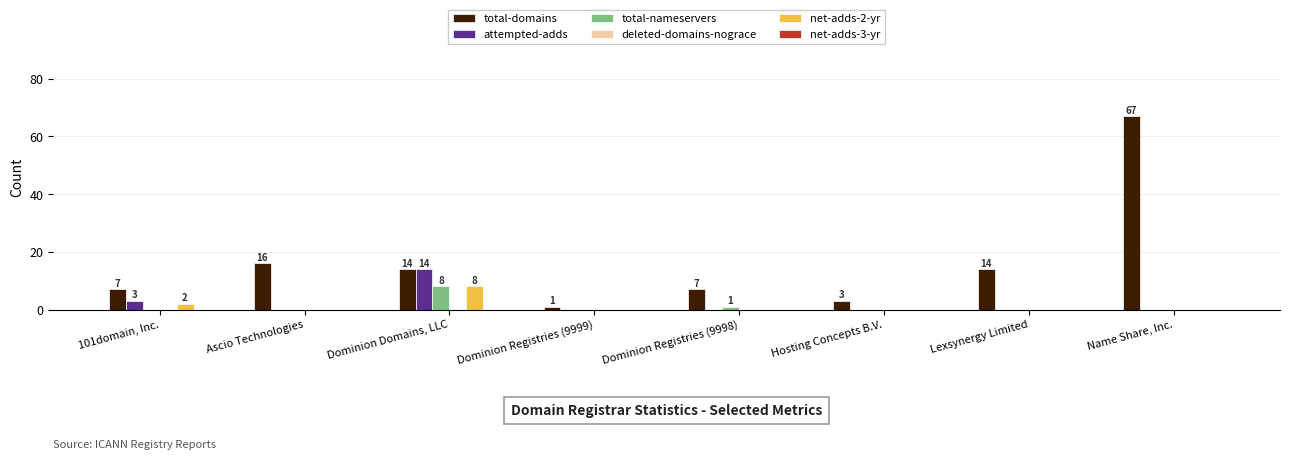

Which category has the highest value across all series?

Name Share, Inc.